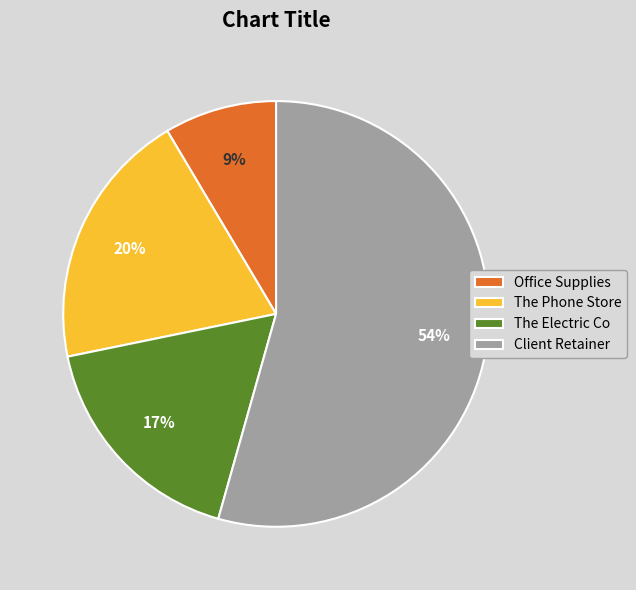

Approximately how many times larger is the value at The Phone Store compared to Client Retainer?

0.4